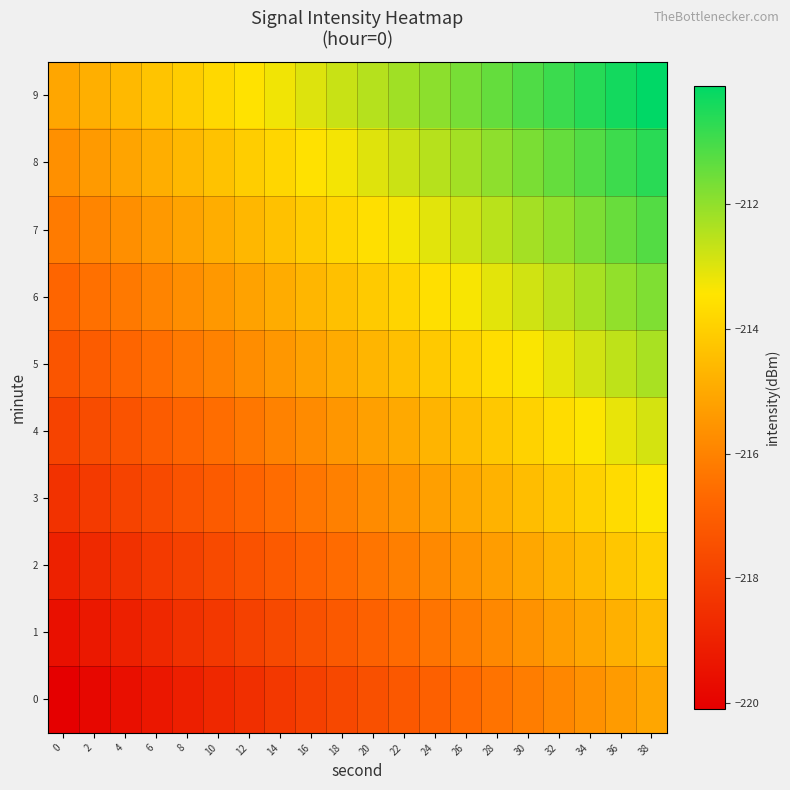

At which category does the chart reach its peak across all series?

38